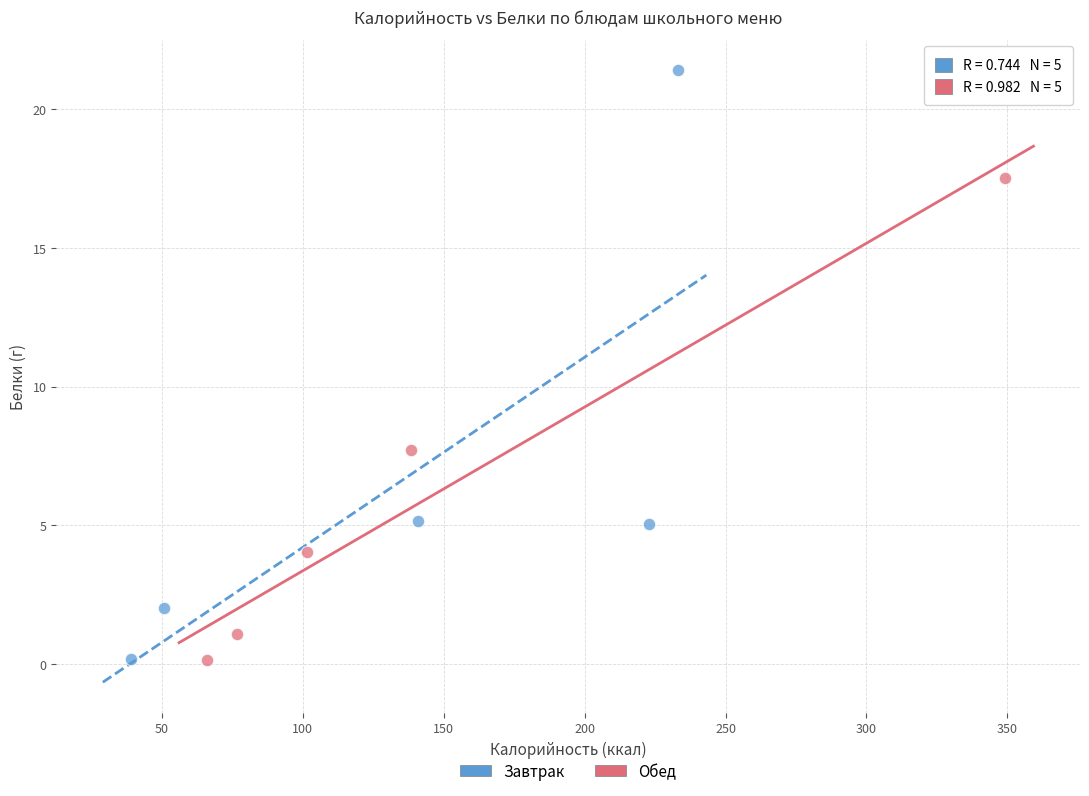

What are all the series names shown in the legend?

Завтрак, Обед